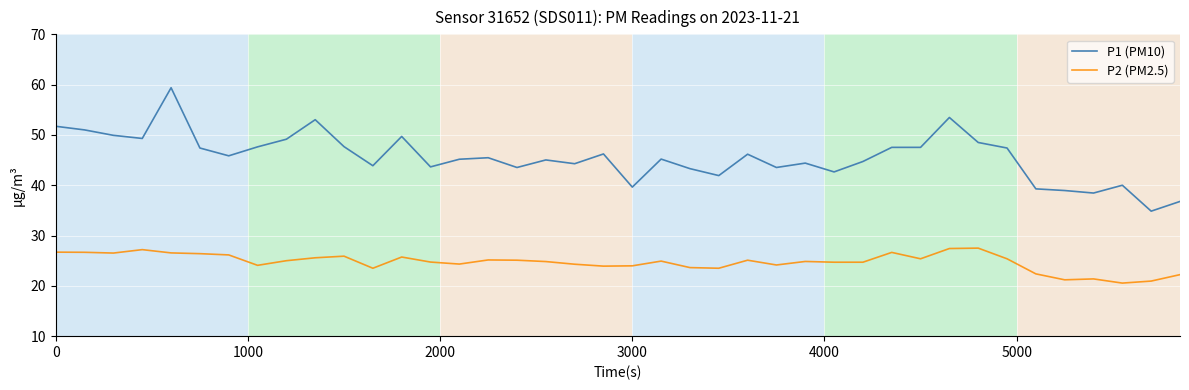

Which series has the largest total across all categories?

P1 (PM10)